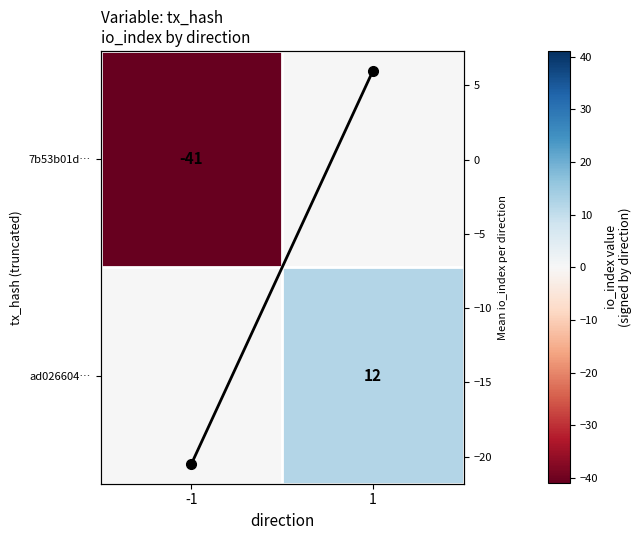

Between 1 and -1, which is larger?

1